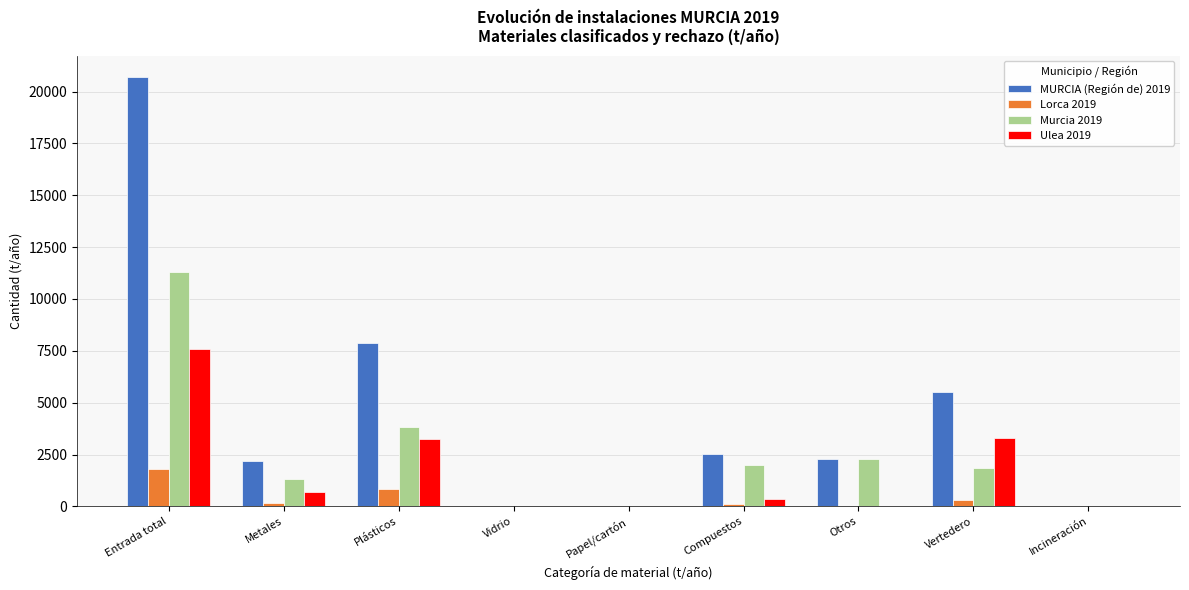

What is the sum of all Murcia 2019 values?

22604.1